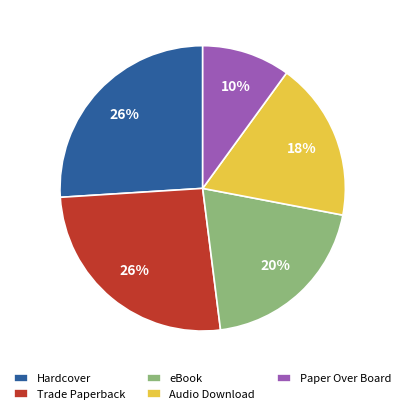

Which category has the smallest portion of the pie?

Paper Over Board